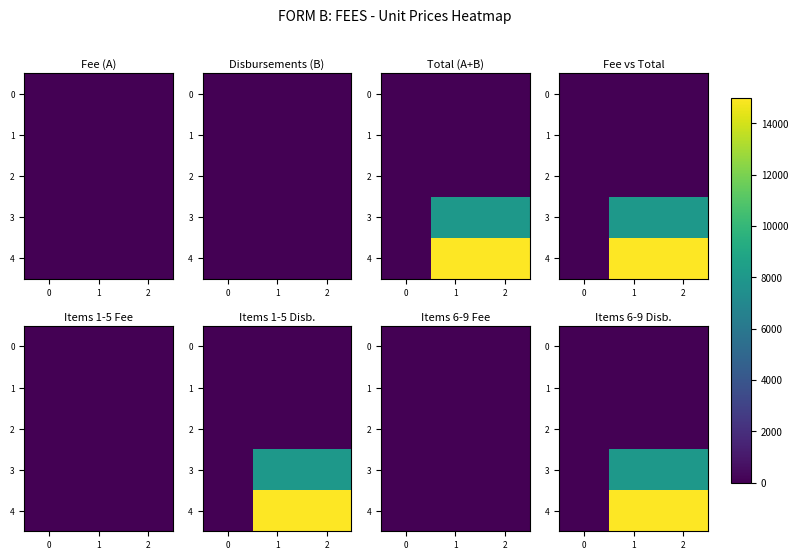

The value of 0 at 1 is 0. True or false?

True